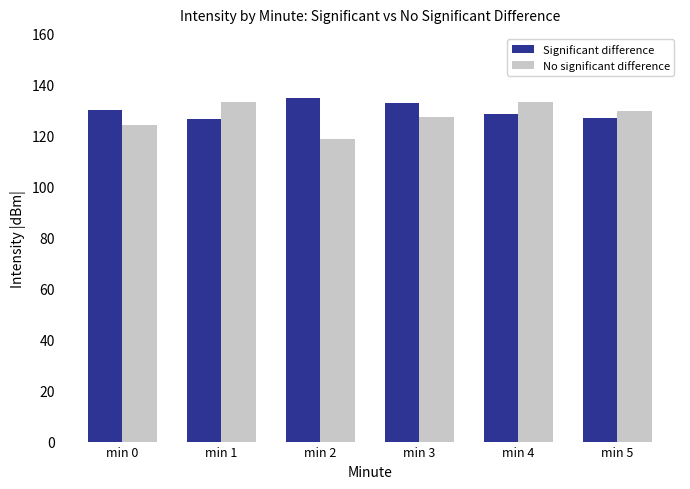

At min 3, list the series in order from largest to smallest.

Significant difference, No significant difference